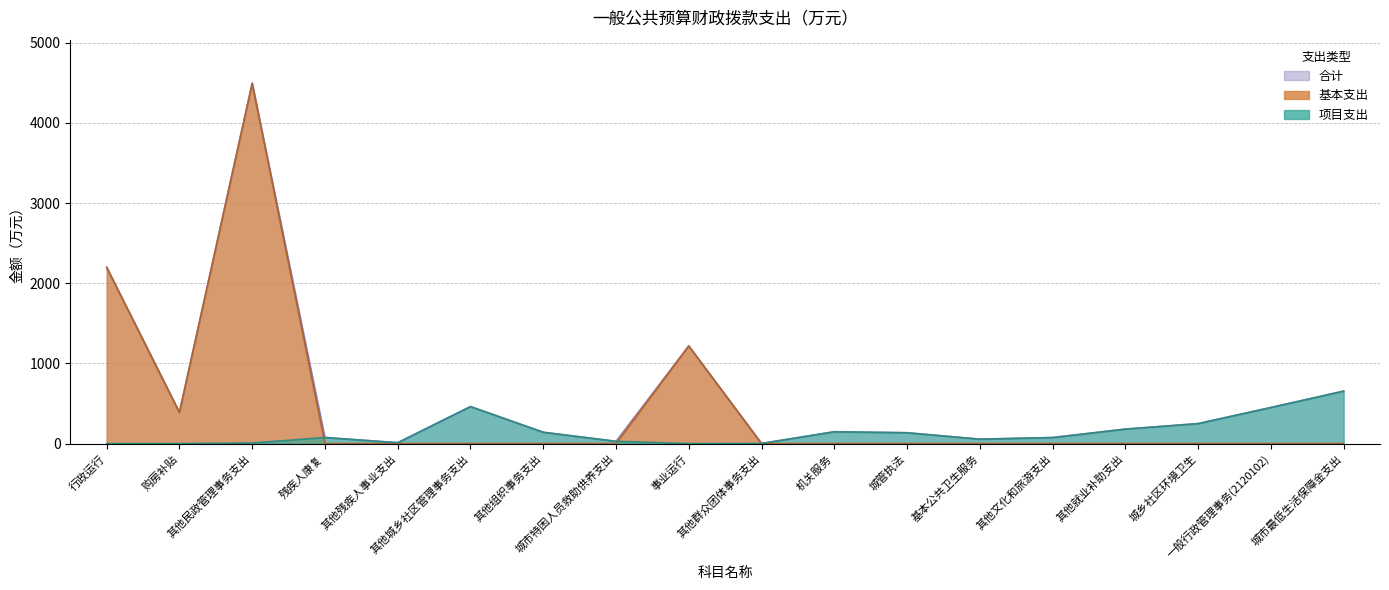

The 项目支出 series shows 28.0 at 城市特困人员救助供养支出. True or false?

True